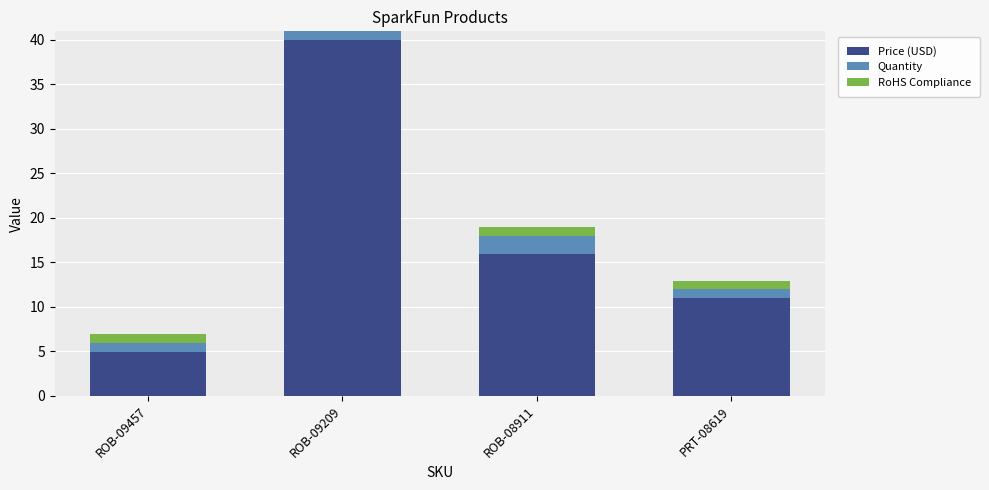

Does the chart contain stacked bars?

Yes